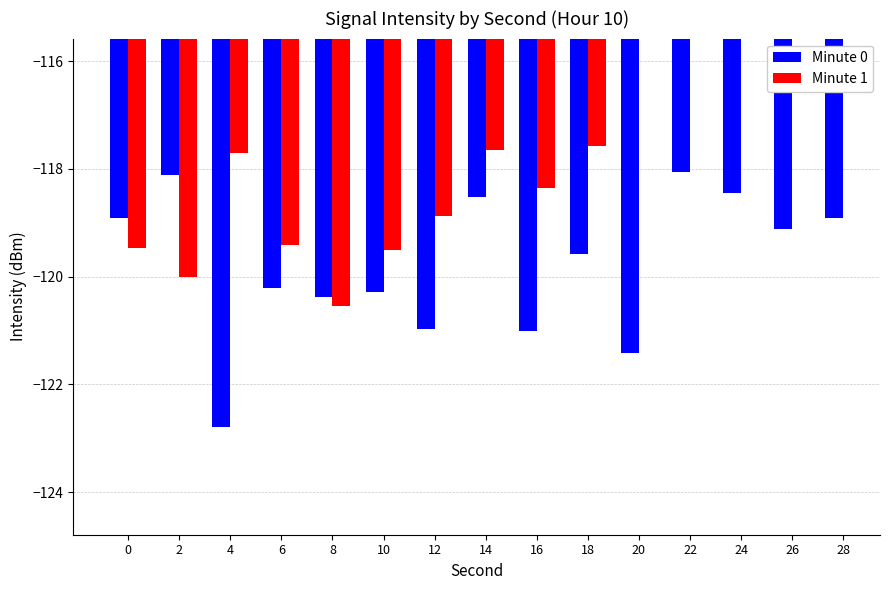

Which series changed the most between 14 and 28?

Minute 0